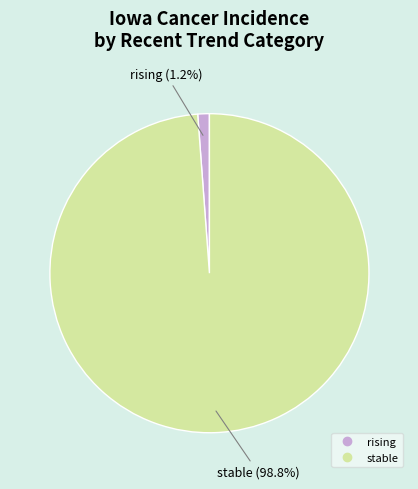

Count the number of slices in the pie.

2